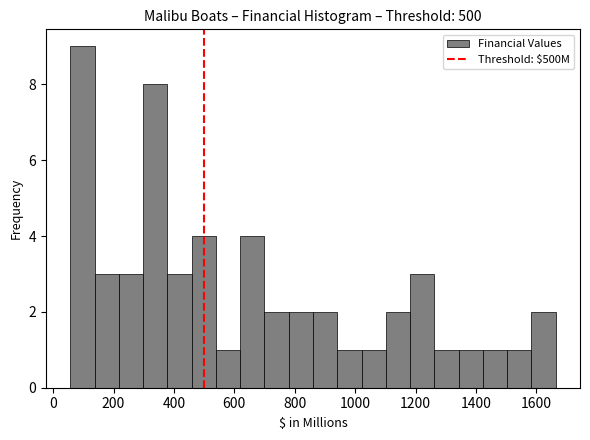

Reading left to right, transcribe this chart: for each bar, give the range it covers on the x-axis and its height. Neither the bar edges nor the heights are printed on the chart, so give them approximately, as read against the axes.

60 to 140: 9
140 to 220: 3
220 to 300: 3
300 to 380: 8
380 to 460: 3
460 to 540: 4
540 to 620: 1
620 to 700: 4
700 to 780: 2
780 to 860: 2
860 to 940: 2
940 to 1020: 1
1020 to 1100: 1
1100 to 1180: 2
1180 to 1260: 3
1260 to 1340: 1
1340 to 1420: 1
1420 to 1500: 1
1500 to 1580: 1
1580 to 1660: 2